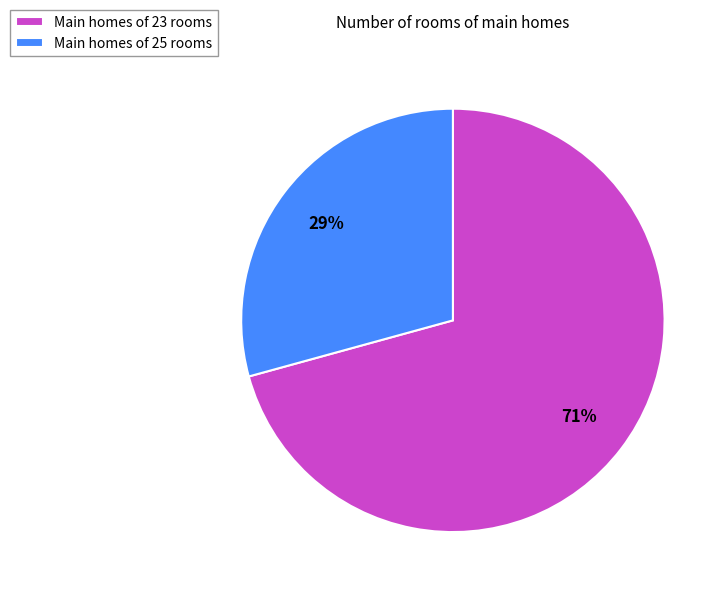

To the nearest percent, what is the average slice percentage?

50%